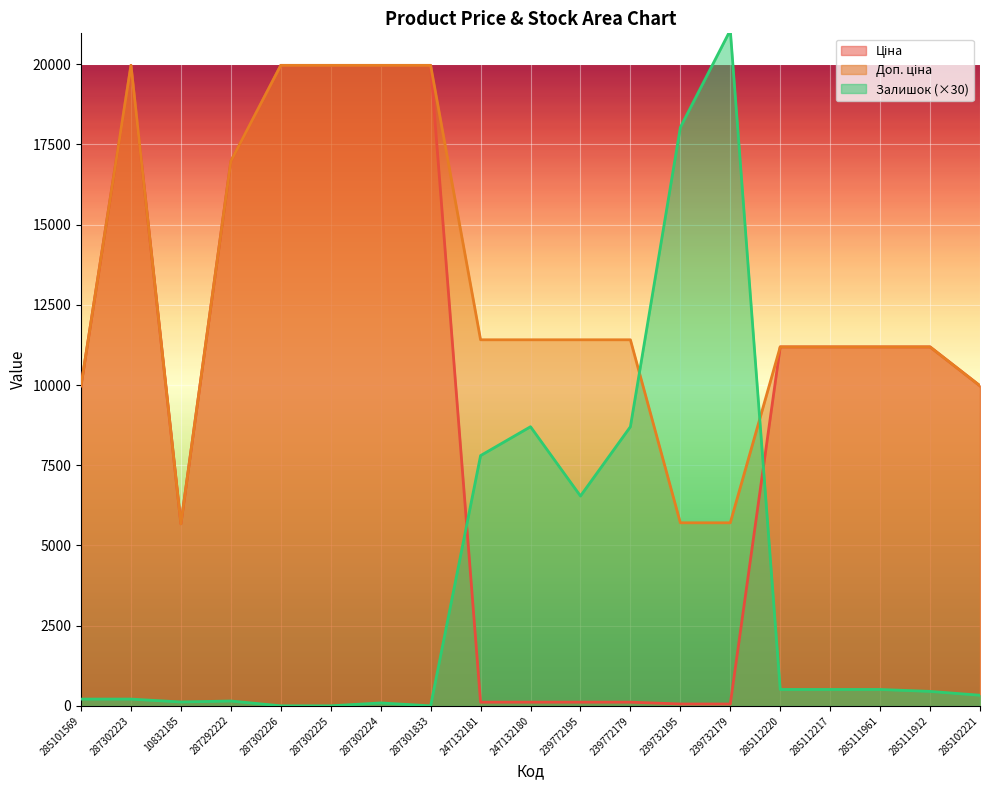

Reading left to right, extract all data points from this chart.

Ціна: 285101569=9975.0	287302223=19964.2	10832185=5673.8	287292222=16976.3	287302226=19964.2	287302225=19964.2	287302224=19964.2	287301833=19964.2	247132181=114.1	247132180=114.1	239772195=114.1	239772179=114.1	239732195=57.0	239732179=57.0	285112220=11188.2	285112217=11188.2	285111961=11188.2	285111912=11188.2	285102221=9975.0
Доп. ціна: 285101569=9975.0	287302223=19964.2	10832185=5673.8	287292222=16976.3	287302226=19964.2	287302225=19964.2	287302224=19964.2	287301833=19964.2	247132181=11410.0	247132180=11410.0	239772195=11410.0	239772179=11410.0	239732195=5705.0	239732179=5705.0	285112220=11188.2	285112217=11188.2	285111961=11188.2	285111912=11188.2	285102221=9975.0
Залишок: 285101569=210.0	287302223=210.0	10832185=120.0	287292222=150.0	287302226=0.0	287302225=0.0	287302224=90.0	287301833=0.0	247132181=7800.0	247132180=8700.0	239772195=6540.0	239772179=8700.0	239732195=18030.0	239732179=21060.0	285112220=510.0	285112217=510.0	285111961=510.0	285111912=450.0	285102221=330.0